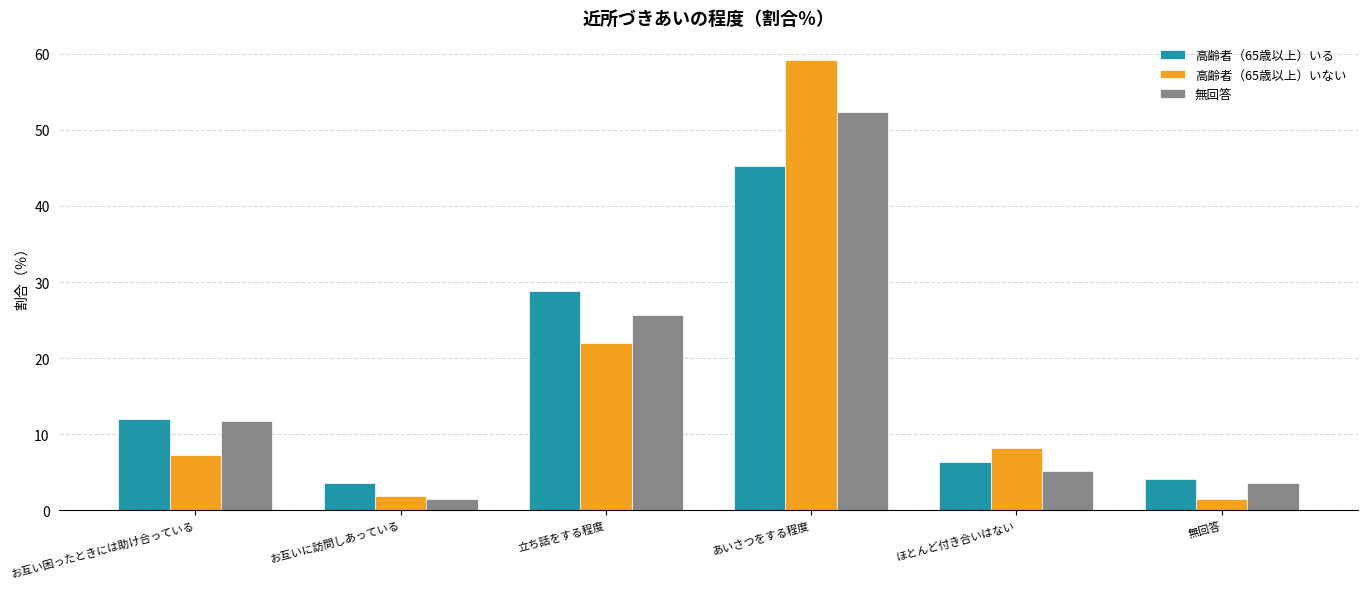

What is the highest value of the 高齢者（65歳以上）いない series?

59.1